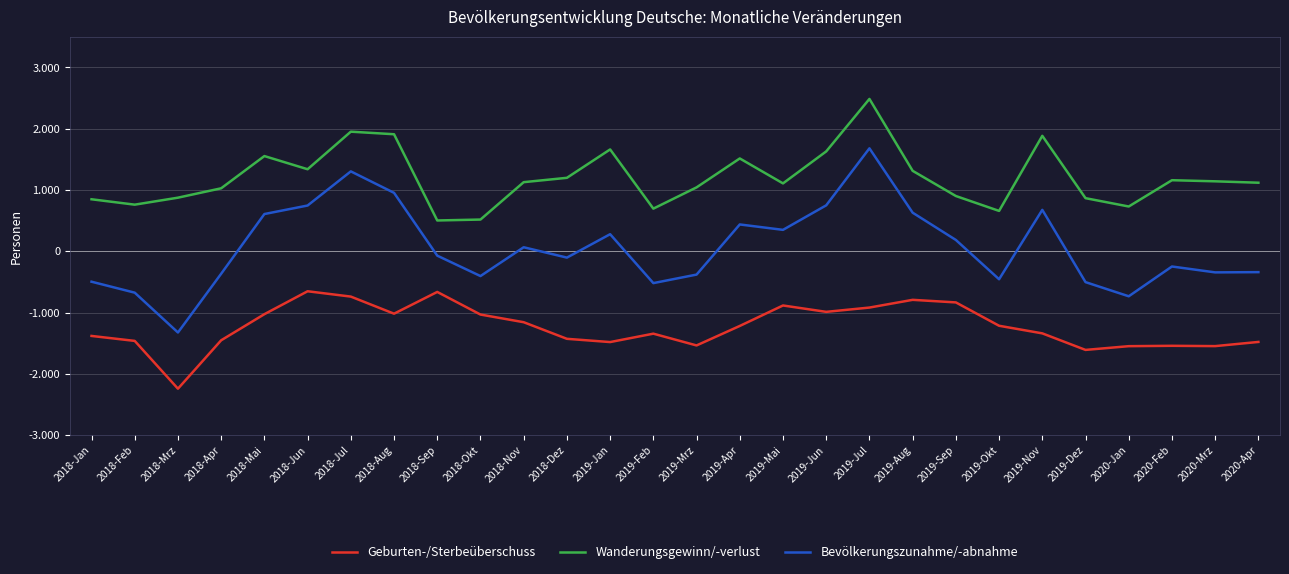

What is the difference between the second highest and minimum values in the Wanderungsgewinn/-verlust series?

1449